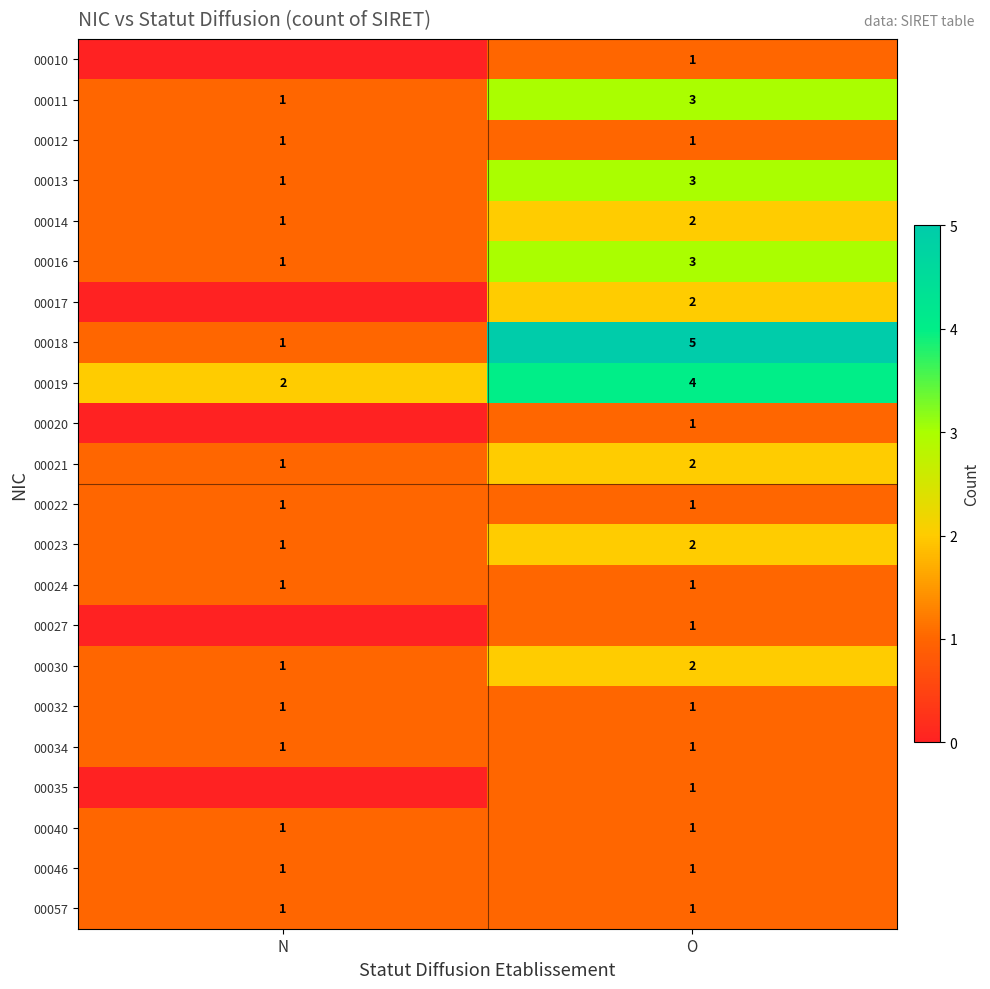

What is the sum of the 00011 values at N and O?

4